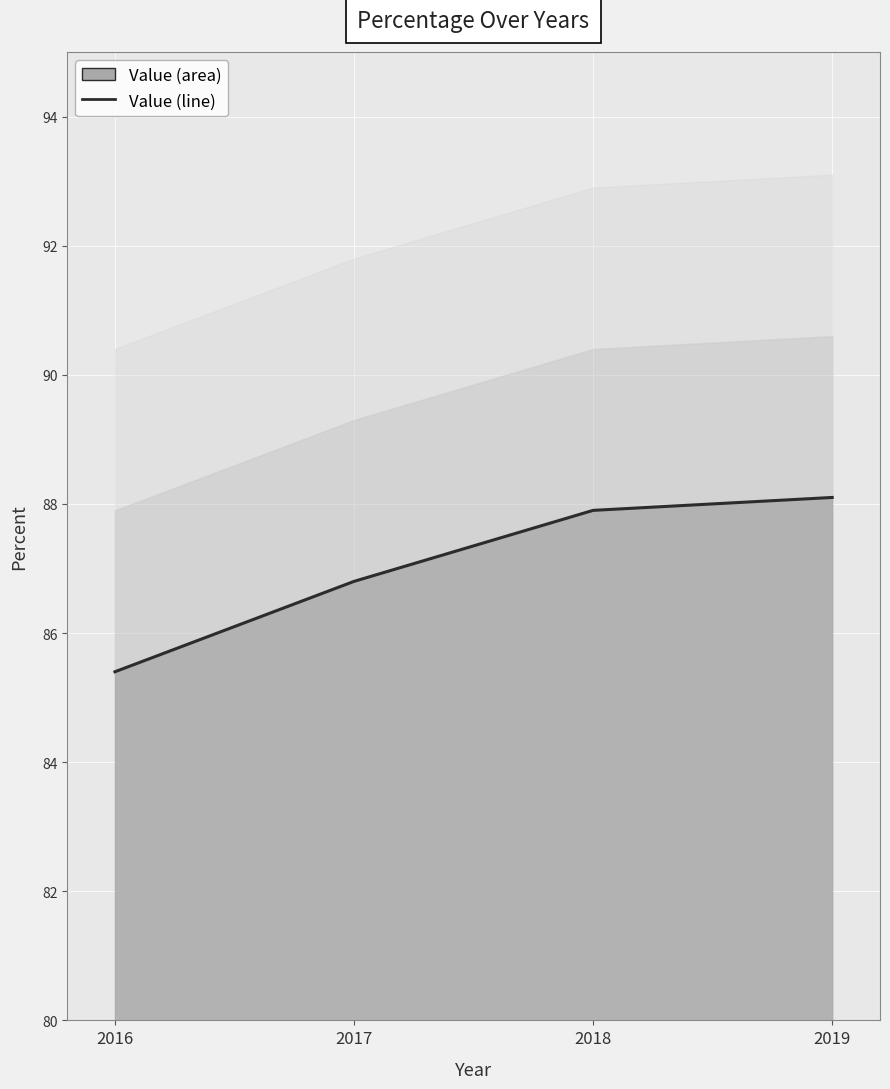

Rank the categories by value from highest to lowest.

2019, 2018, 2017, 2016